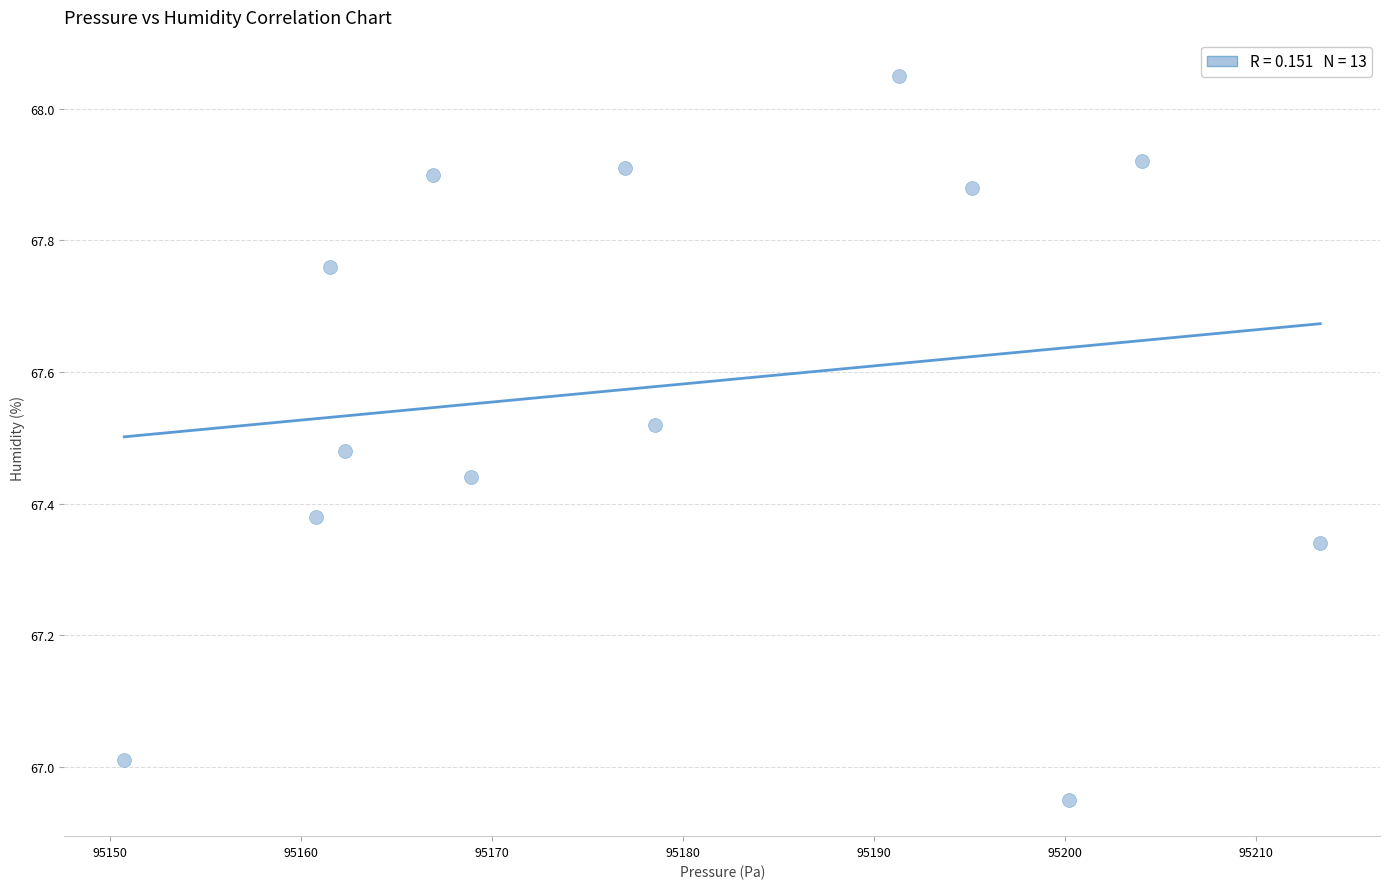

What is the range of X values (max minus min)?

62.6